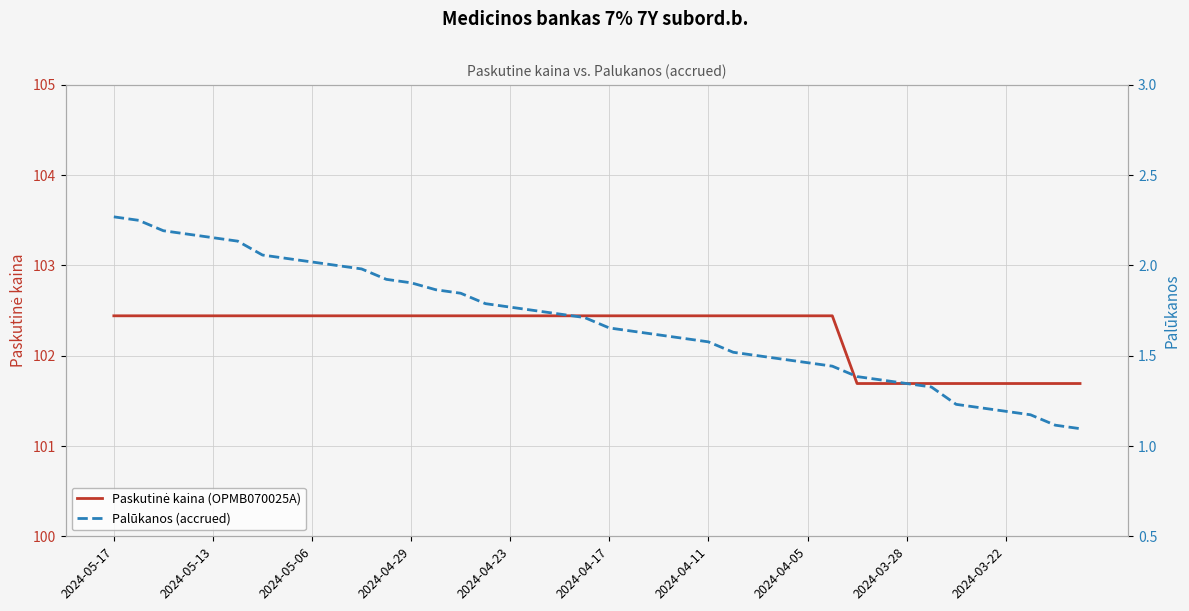

Reading left to right, transcribe all the data shown in this chart.

Paskutinė kaina (OPMB070025A): 102.4	102.4	102.4	102.4	102.4	102.4	102.4	102.4	102.4	102.4	102.4	102.4	102.4	102.4	102.4	102.4	102.4	102.4	102.4	102.4	102.4	102.4	102.4	102.4	102.4	102.4	102.4	102.4	102.4	102.4	101.7	101.7	101.7	101.7	101.7	101.7	101.7	101.7	101.7	101.7
Palūkanos (accrued): 2.3	2.2	2.2	2.2	2.2	2.1	2.1	2.0	2.0	2.0	2.0	1.9	1.9	1.9	1.8	1.8	1.8	1.8	1.7	1.7	1.7	1.6	1.6	1.6	1.6	1.5	1.5	1.5	1.5	1.4	1.4	1.4	1.3	1.3	1.2	1.2	1.2	1.2	1.1	1.1